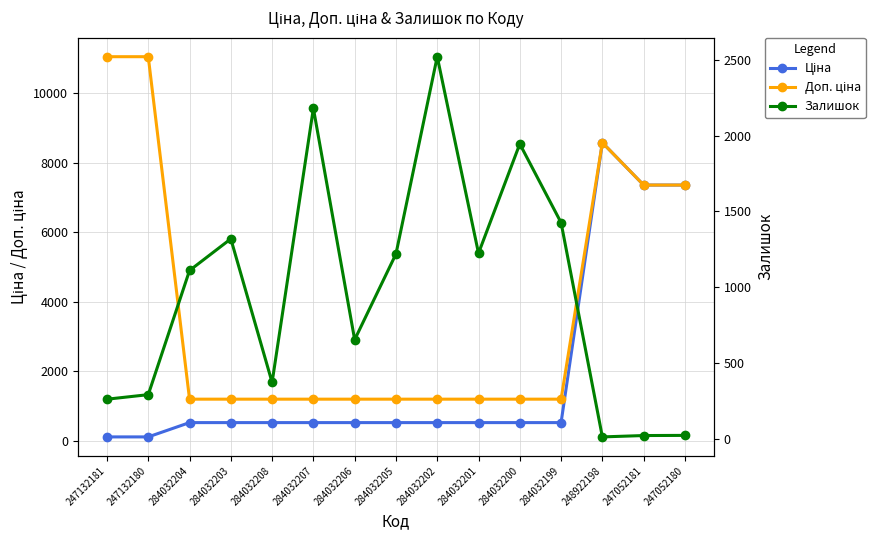

Is the value of Залишок at 284032207 greater than the value of Ціна at 284032202?

Yes